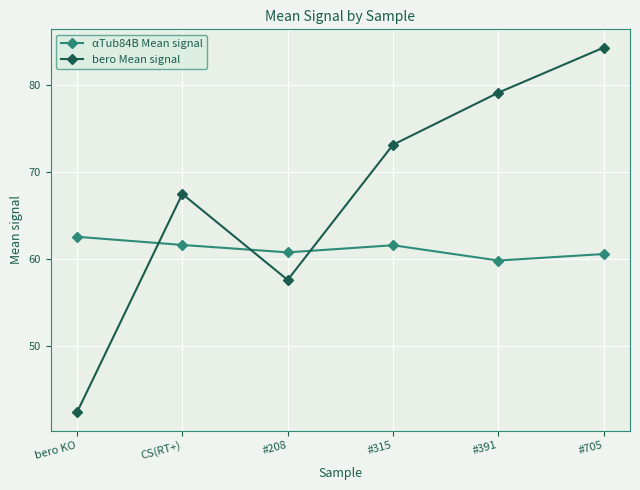

What value does the bero Mean signal series have at #705?

84.3